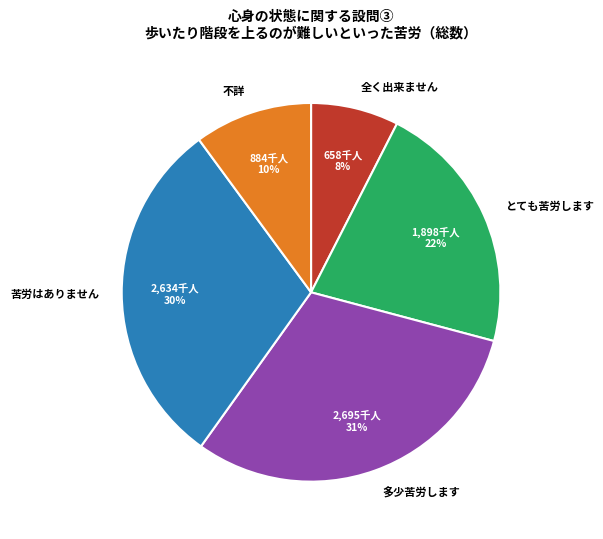

Which has a higher value, 多少苦労します or とても苦労します?

多少苦労します